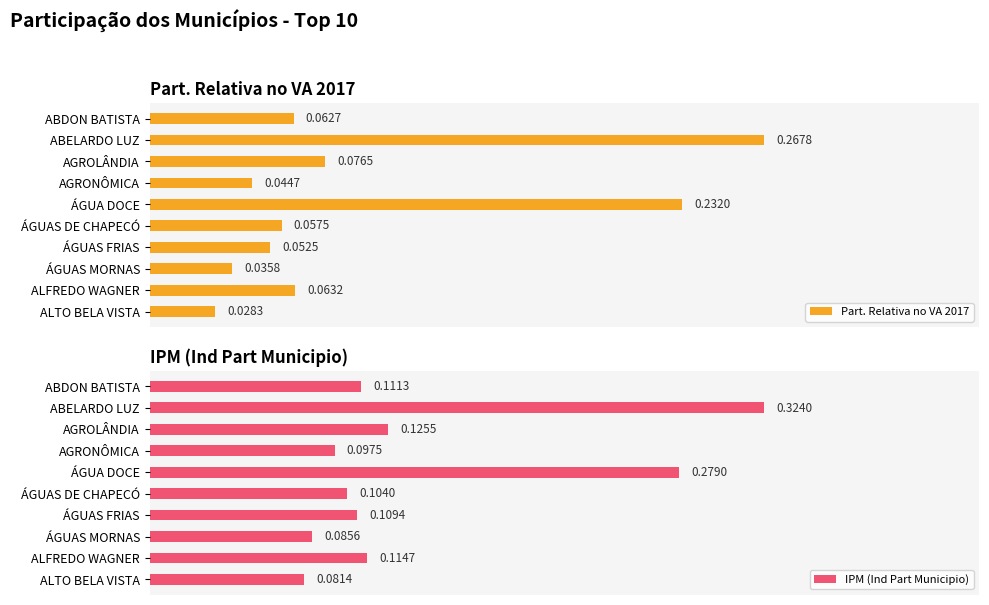

What is the value of the Part. Relativa no VA 2017 bar at the 5th from the left?

0.2